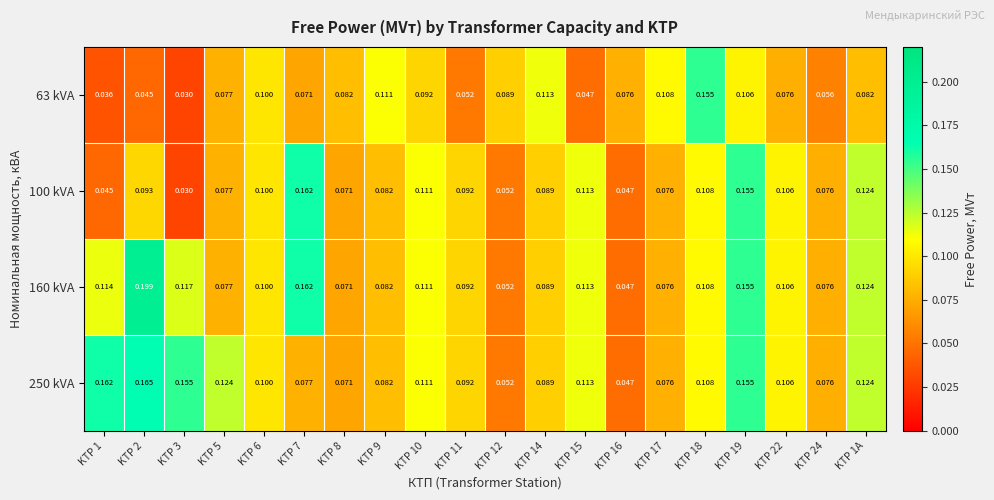

Is the value of 250 kVA at KTP 8 greater than the value of 100 kVA at KTP 1?

Yes